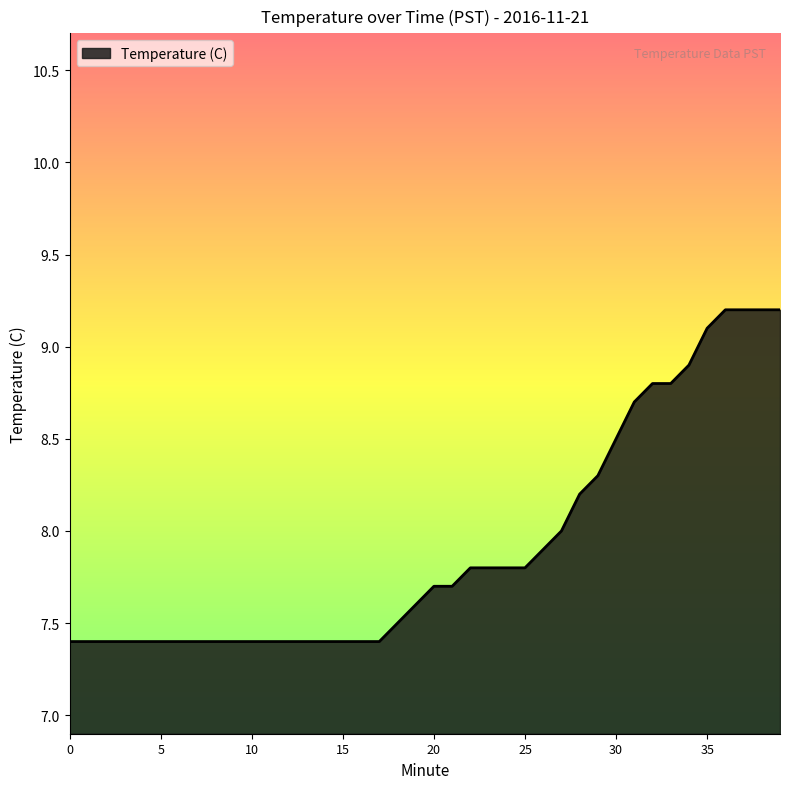

What is the difference between the maximum and minimum values?

1.8